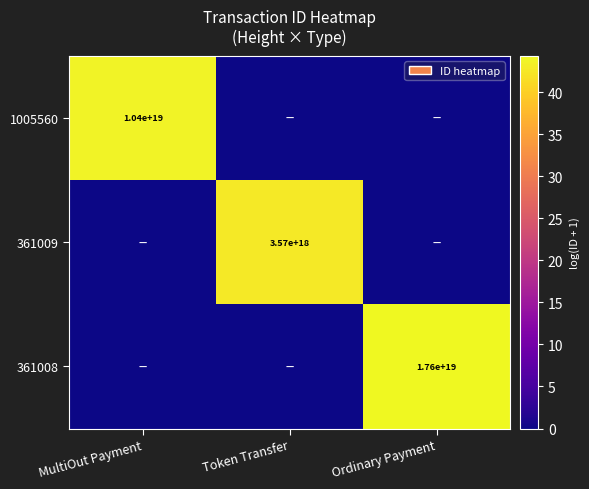

The 1005560 series shows 4741538205593568256 at MultiOut Payment. True or false?

False